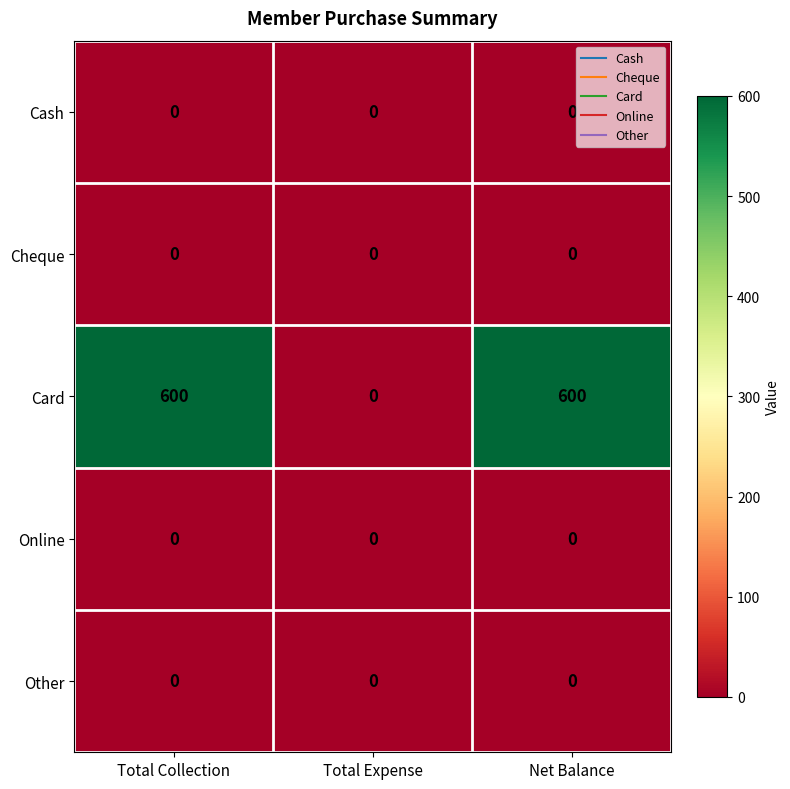

Which series has the widest spread of values?

Card